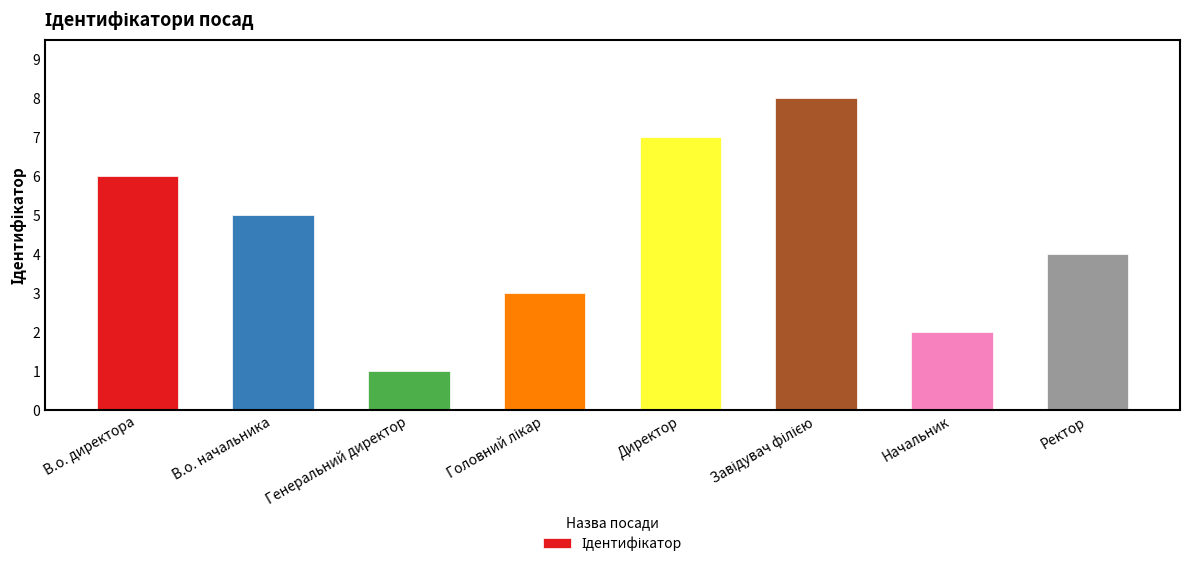

What is the difference between the values at В.о. директора and Ректор?

2